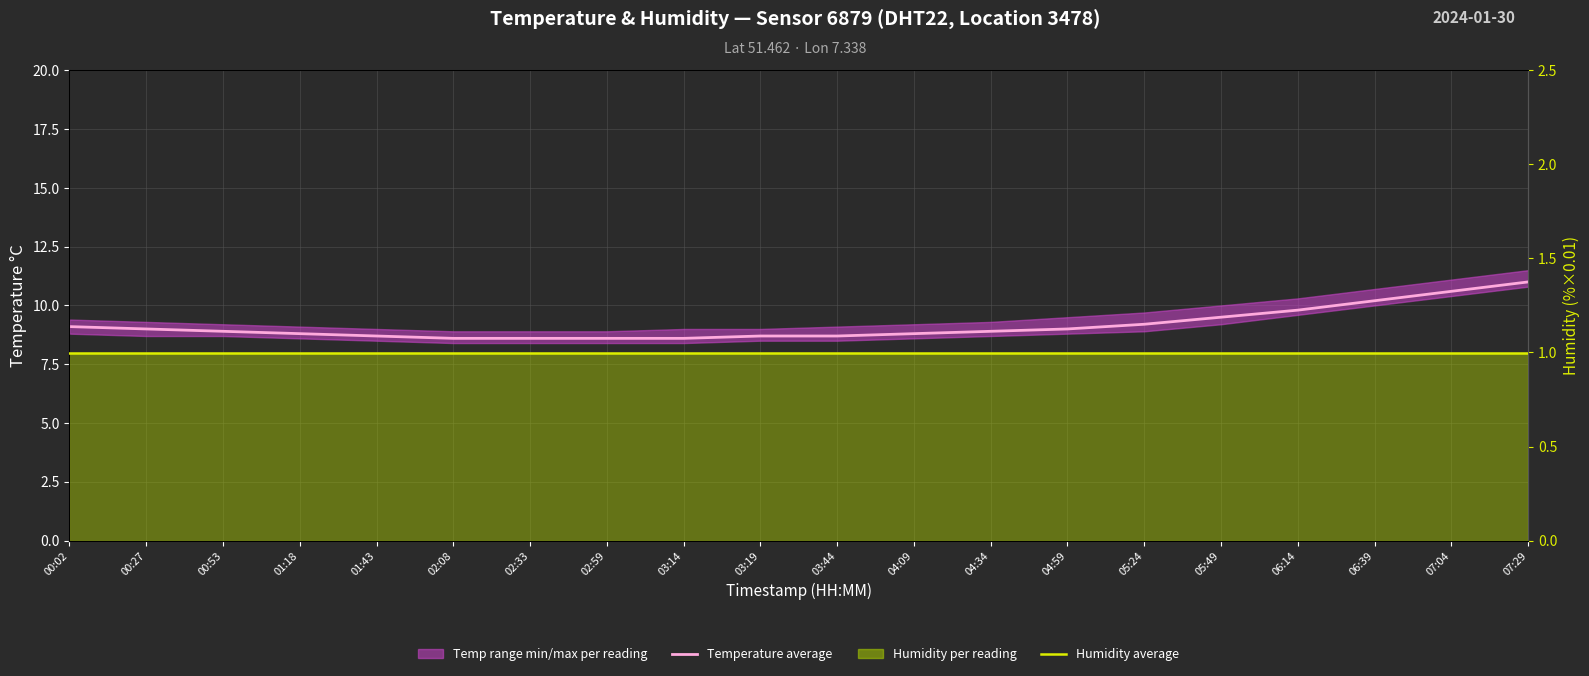

The Average temperature series shows 14.0 at 03:14. True or false?

False